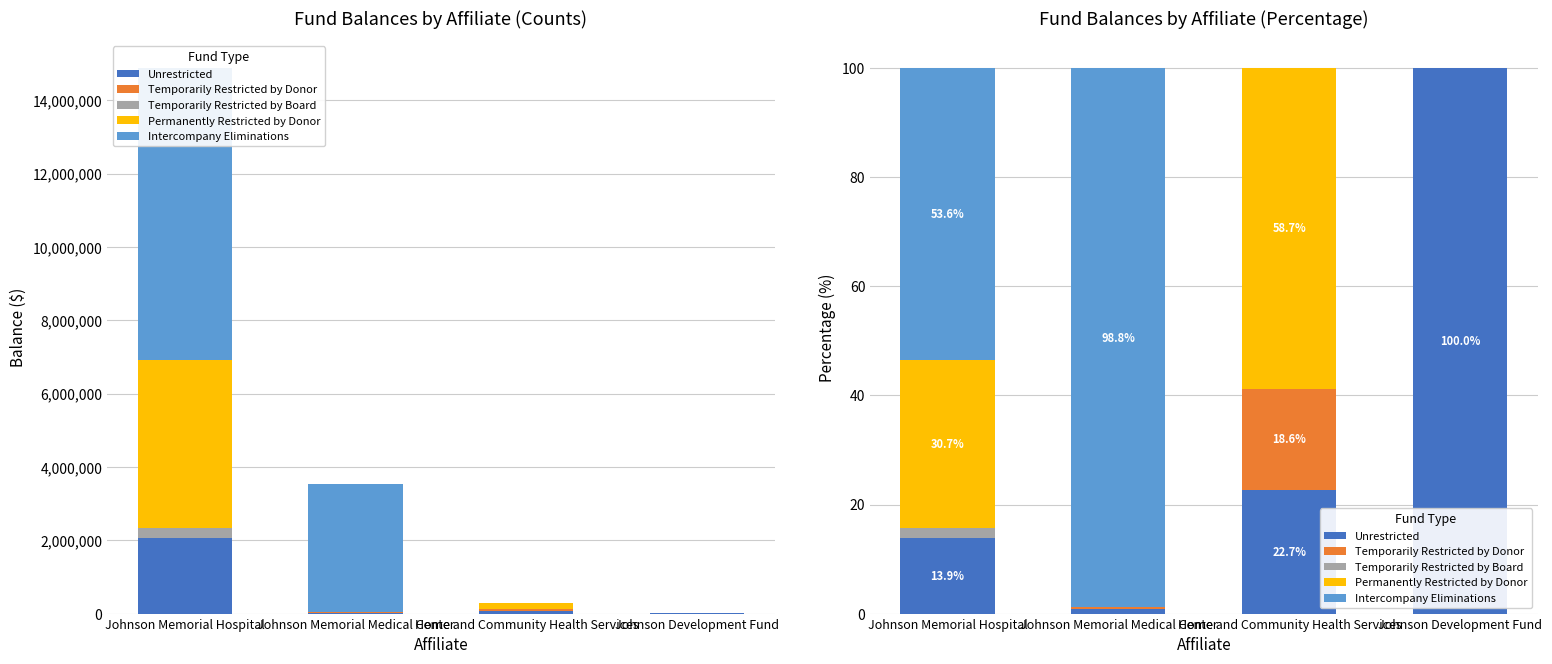

Is it true that Intercompany Eliminations equals 0.0 at Home and Community Health Services?

True